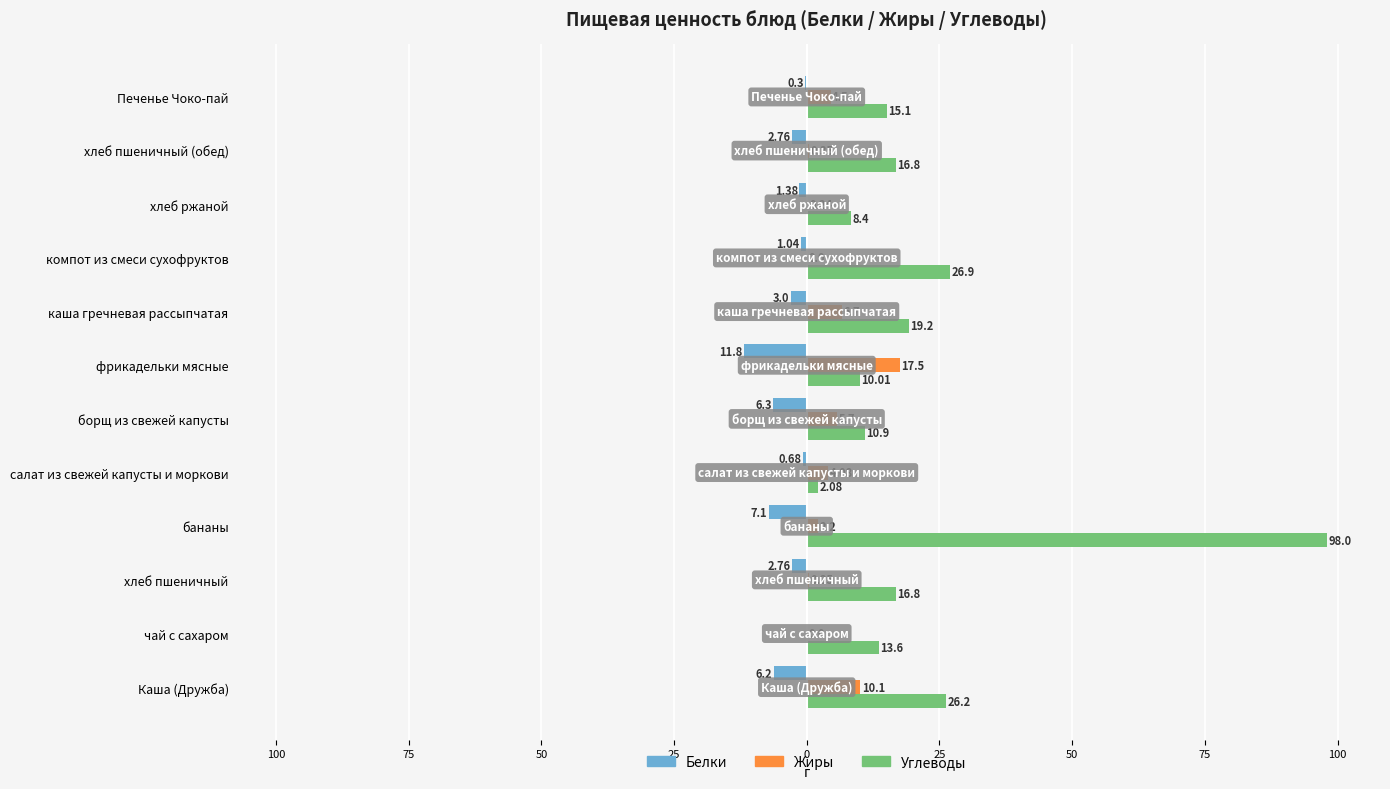

What are all the series names shown in the legend?

Белки, Жиры, Углеводы